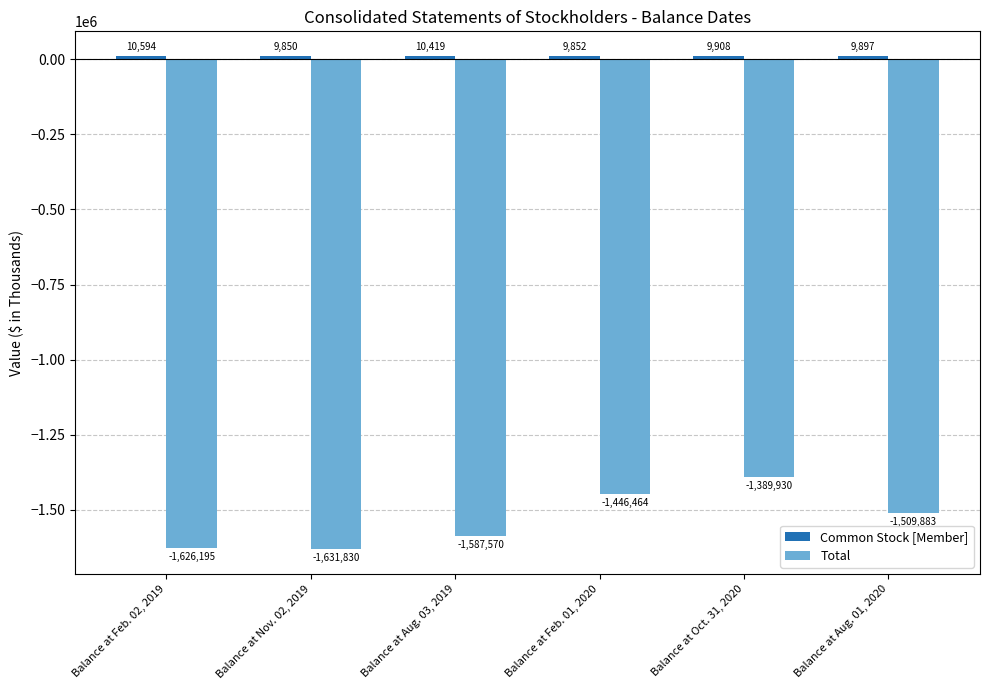

Are the bars horizontal?

No